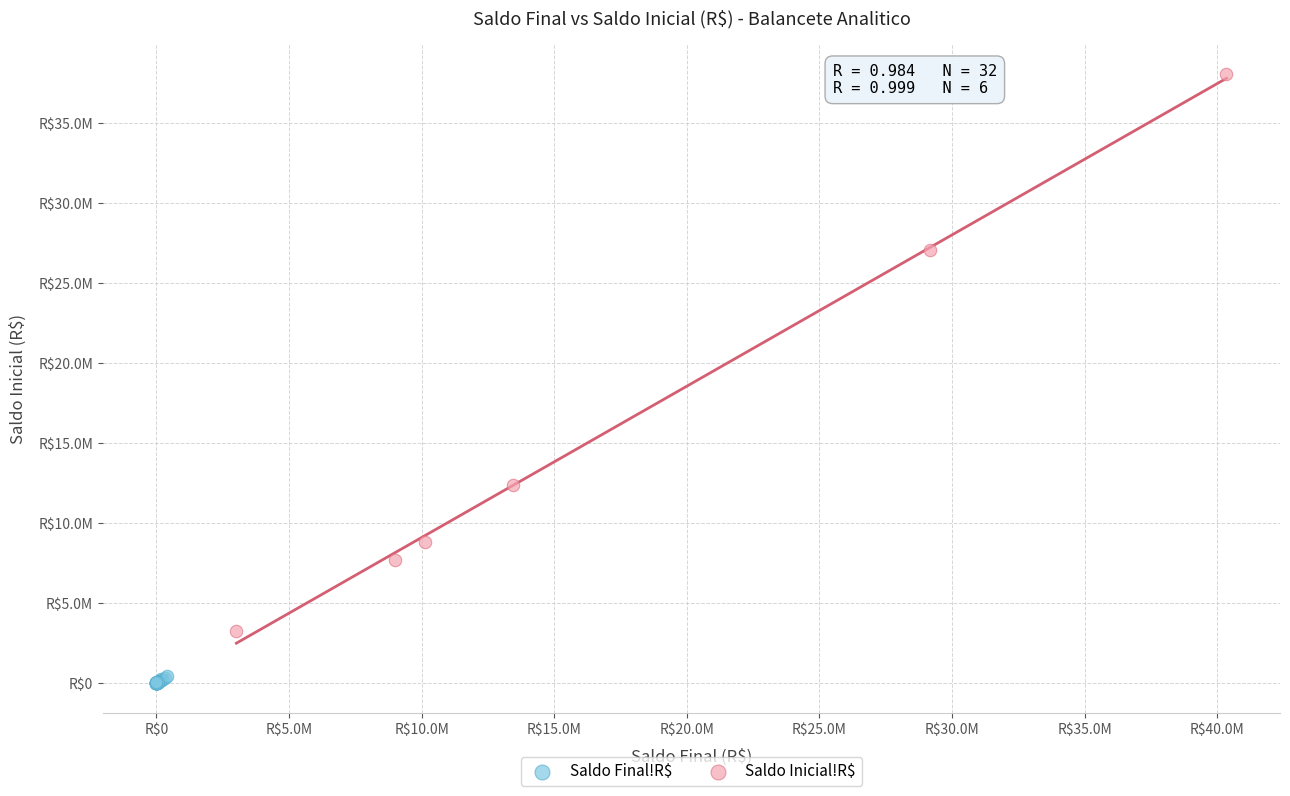

Which series has the largest Y range (max minus min)?

Saldo Inicial!R$